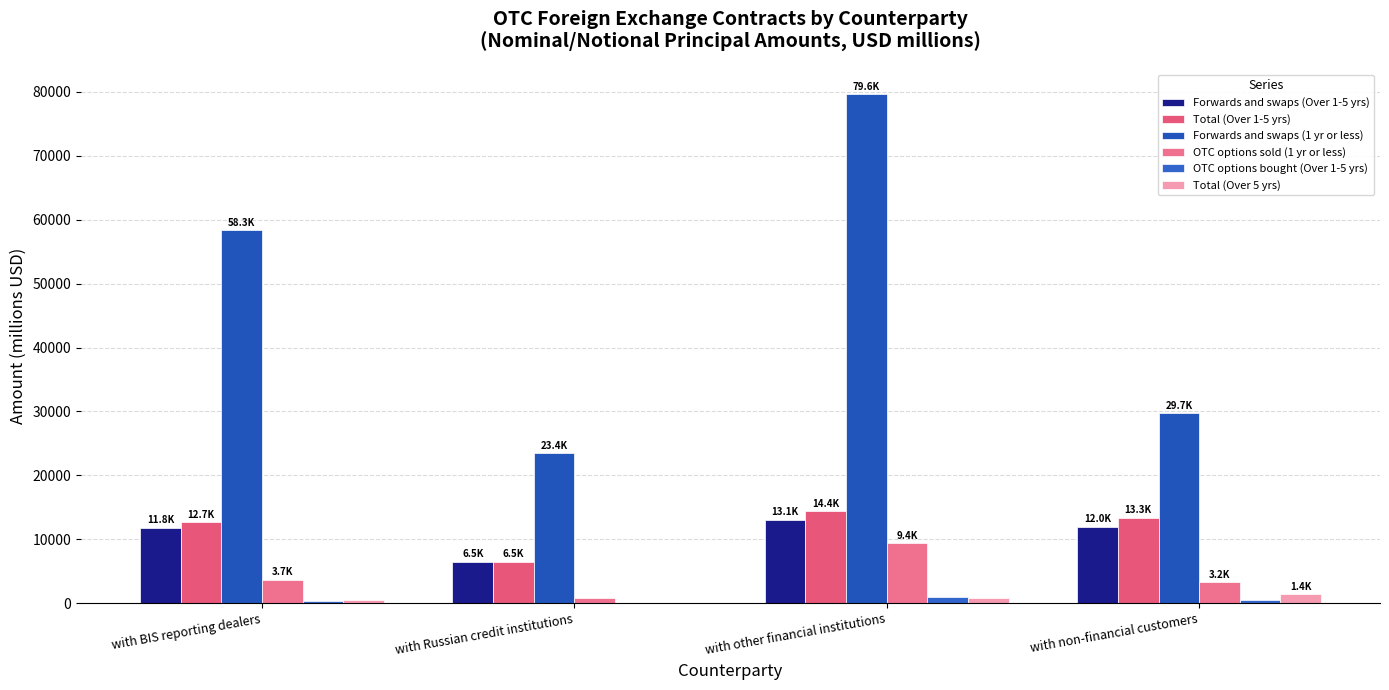

Reading left to right, what are all the values shown in this chart?

Forwards and swaps (Over 1-5 yrs): with BIS reporting dealers=11777.4	with Russian credit institutions=6509.7	with other financial institutions=13081.4	with non-financial customers=12001.7
Total (Over 1-5 yrs): with BIS reporting dealers=12656.4	with Russian credit institutions=6509.7	with other financial institutions=14413.2	with non-financial customers=13339.4
Forwards and swaps (1 yr or less): with BIS reporting dealers=58333.1	with Russian credit institutions=23446.7	with other financial institutions=79587.1	with non-financial customers=29733.1
OTC options sold (1 yr or less): with BIS reporting dealers=3693.0	with Russian credit institutions=740.8	with other financial institutions=9373.2	with non-financial customers=3243.0
OTC options bought (Over 1-5 yrs): with BIS reporting dealers=329.4	with Russian credit institutions=0.0	with other financial institutions=943.7	with non-financial customers=582.1
Total (Over 5 yrs): with BIS reporting dealers=516.9	with Russian credit institutions=0.0	with other financial institutions=786.4	with non-financial customers=1382.8